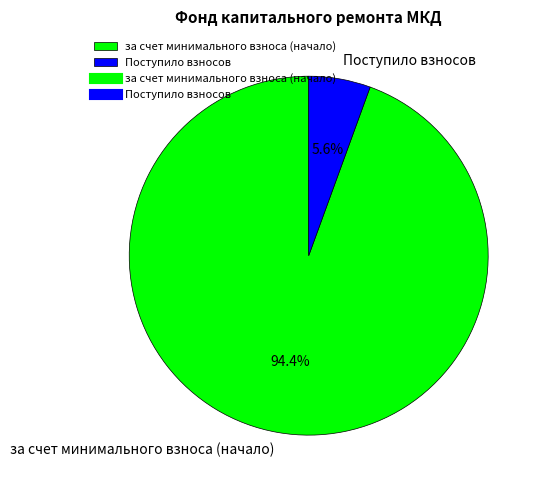

Which has a higher value, за счет минимального взноса (начало) or Поступило взносов?

за счет минимального взноса (начало)